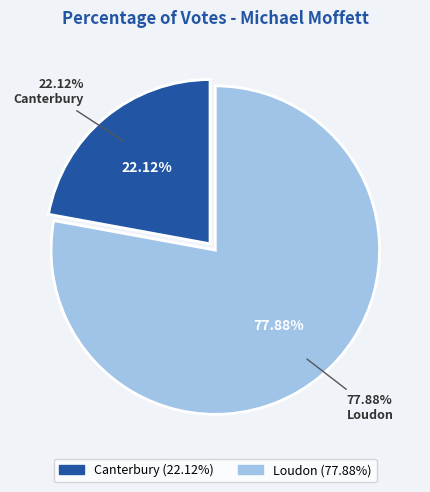

To the nearest percent, what portion does Loudon represent?

78%